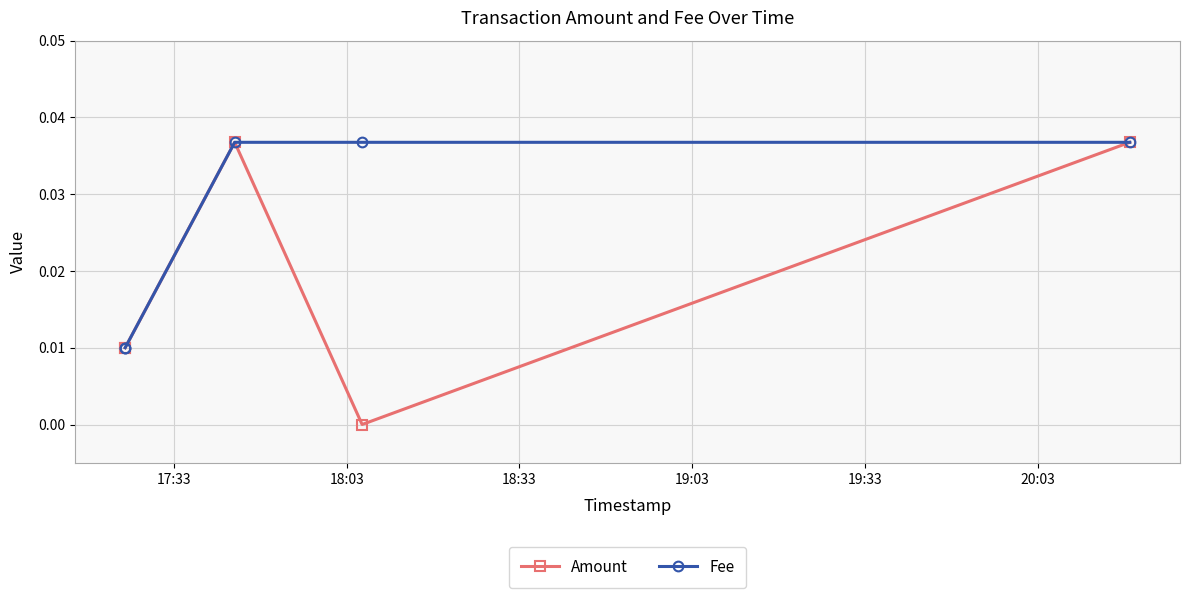

What are all the series names shown in the legend?

Amount, Fee